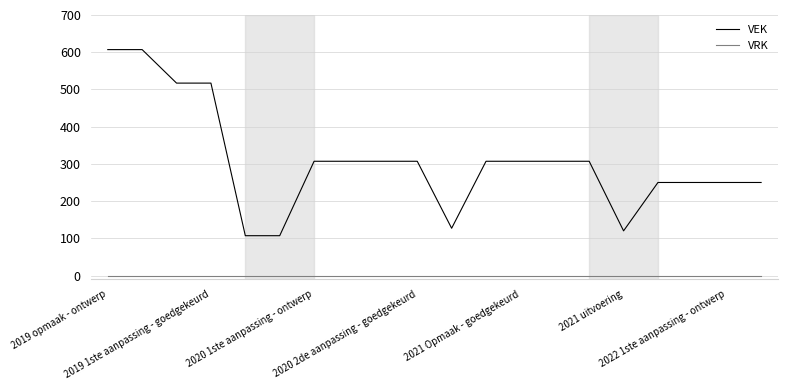

Rank the series by their average value, from highest to lowest.

VEK, VRK